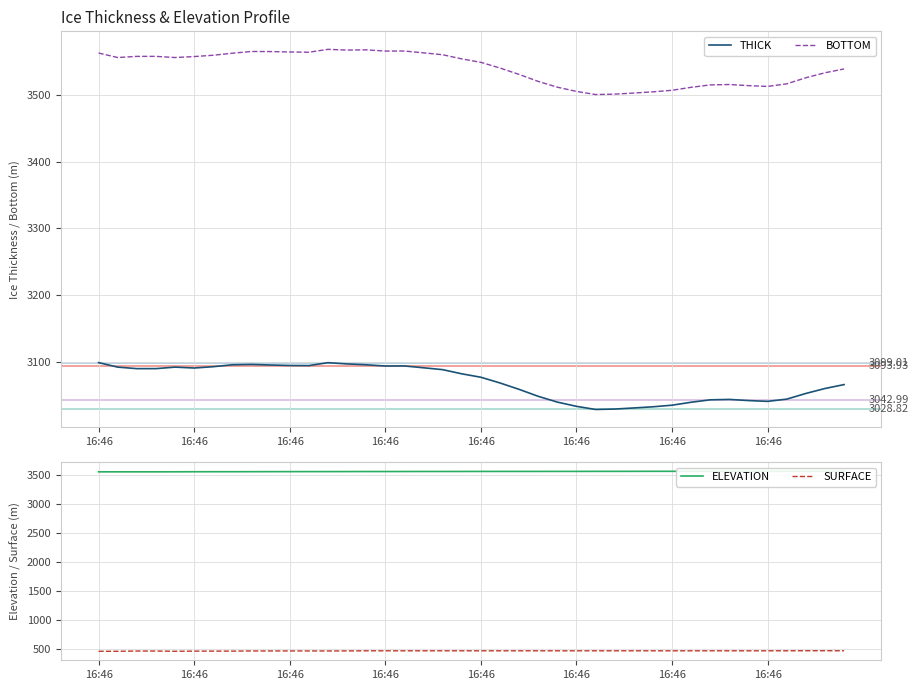

How many categories are shown in the chart?

40